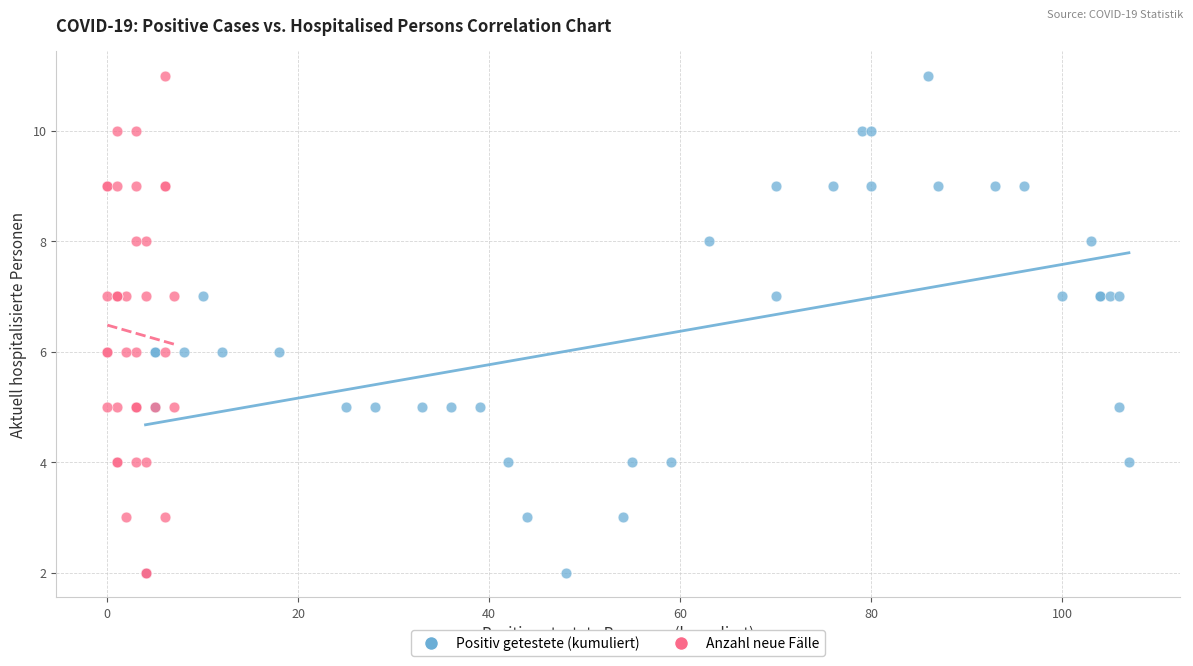

What are all the series names shown in the legend?

Positiv getestete (kumuliert), Anzahl neue Fälle